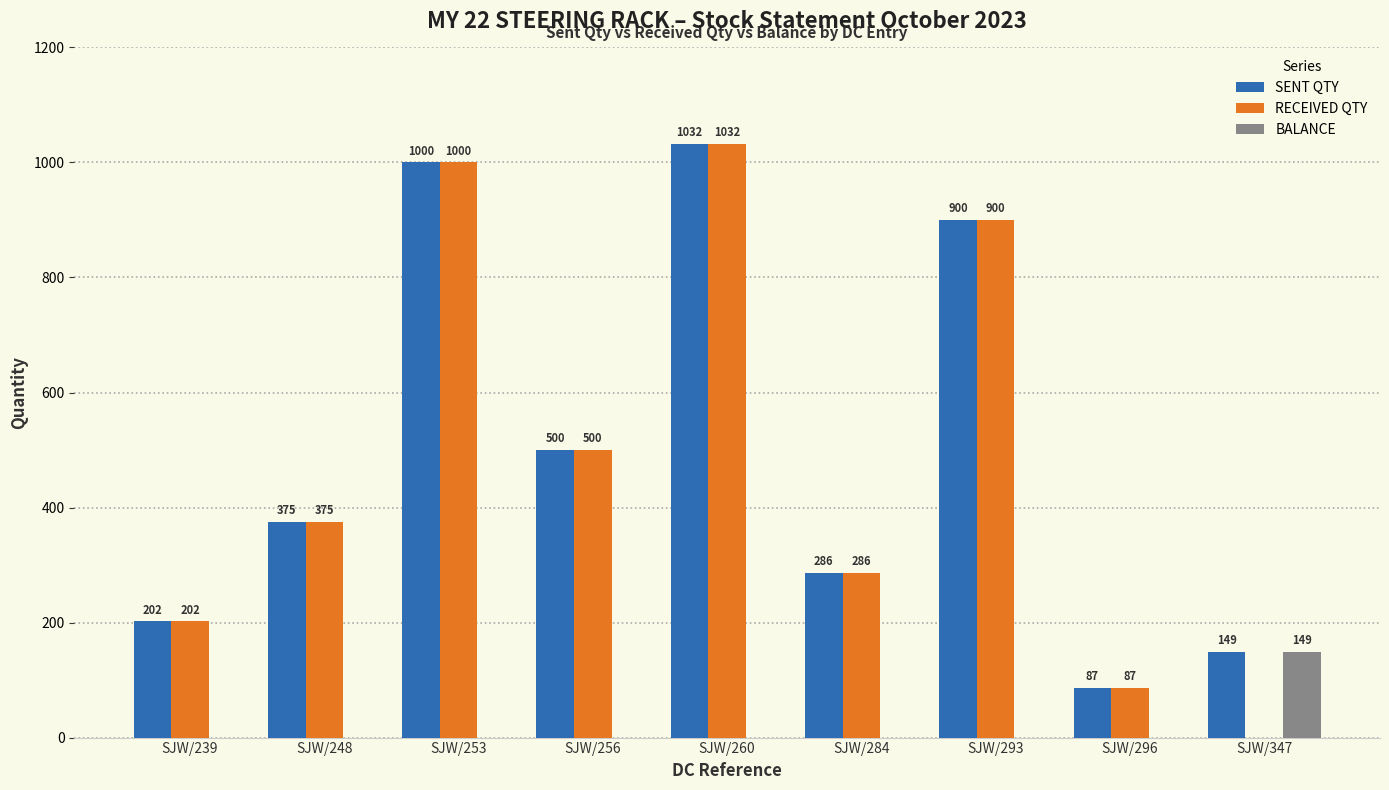

The RECEIVED QTY series shows 202 at SJW/239. True or false?

True